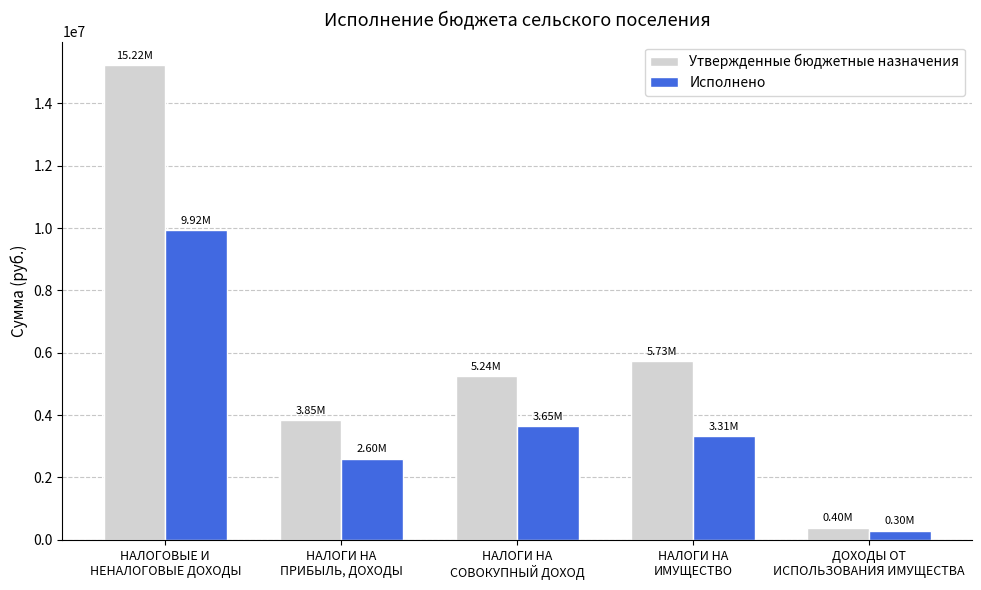

Is it true that Исполнено equals 4680697.2 at НАЛОГИ НА
ИМУЩЕСТВО?

False